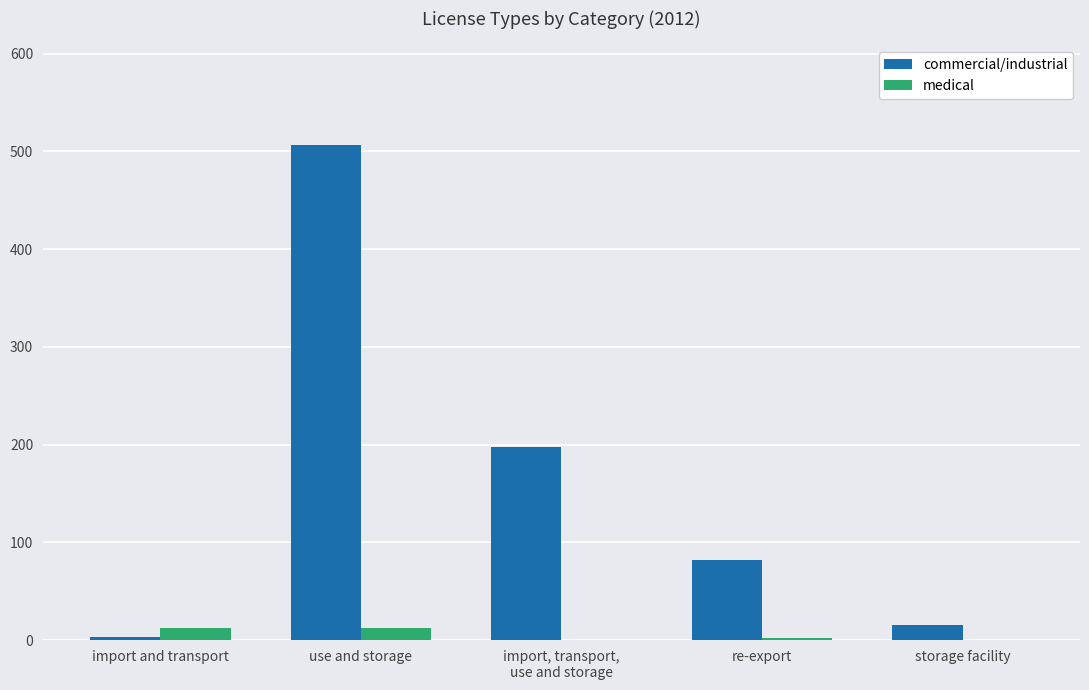

What is the maximum value for commercial/industrial?

507